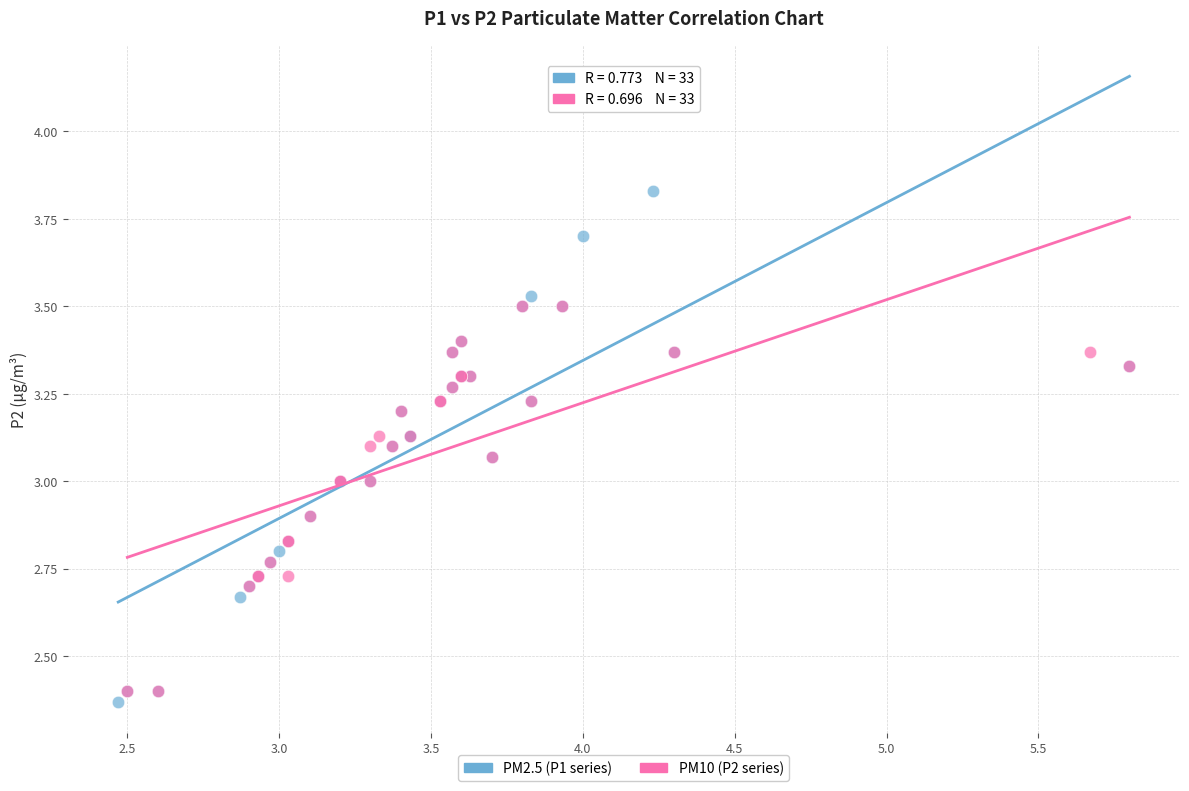

Which series contains the highest Y value?

PM2.5 (P1 series)